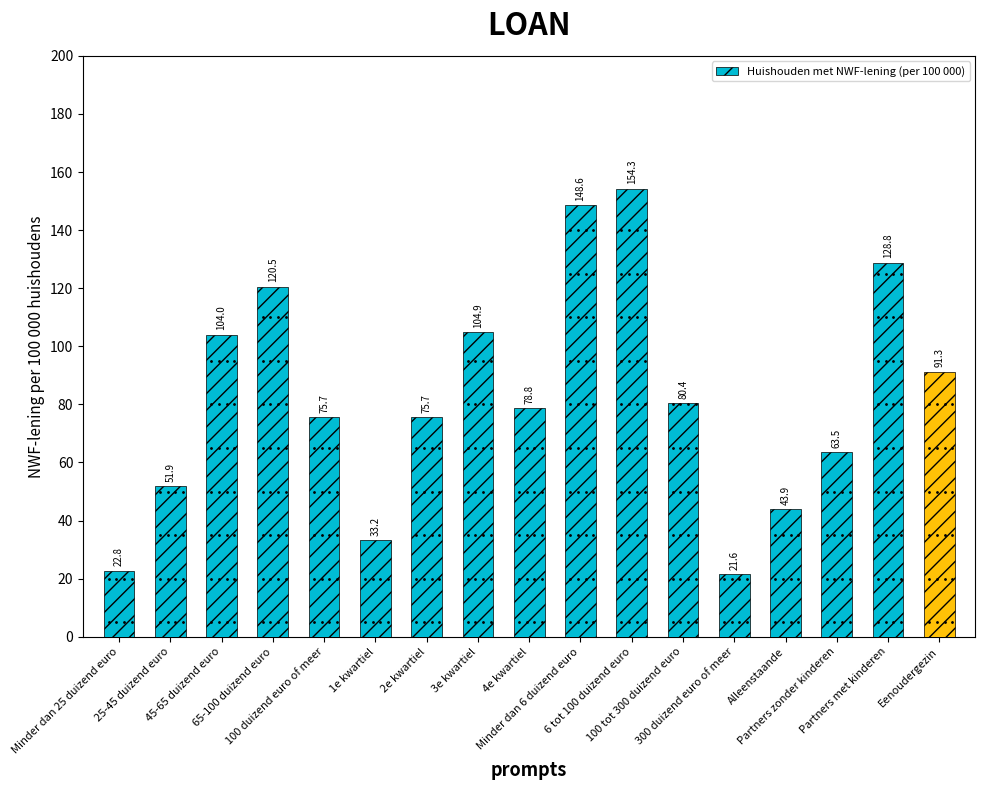

What is the greatest value displayed?

154.3